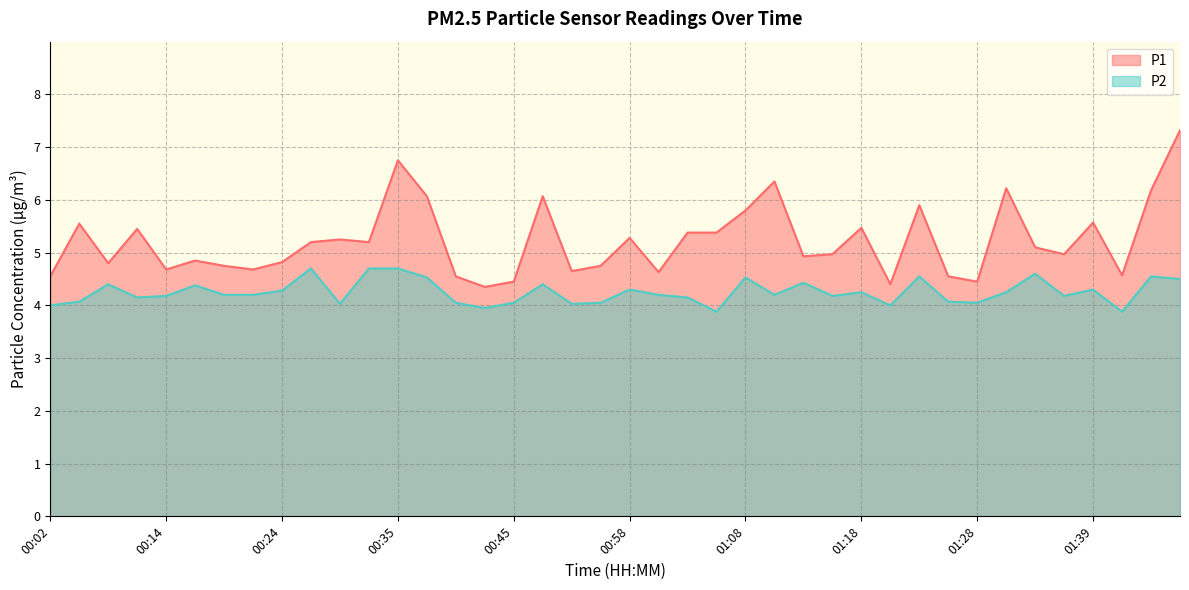

True or false: P1 and P2 intersect in this chart.

False